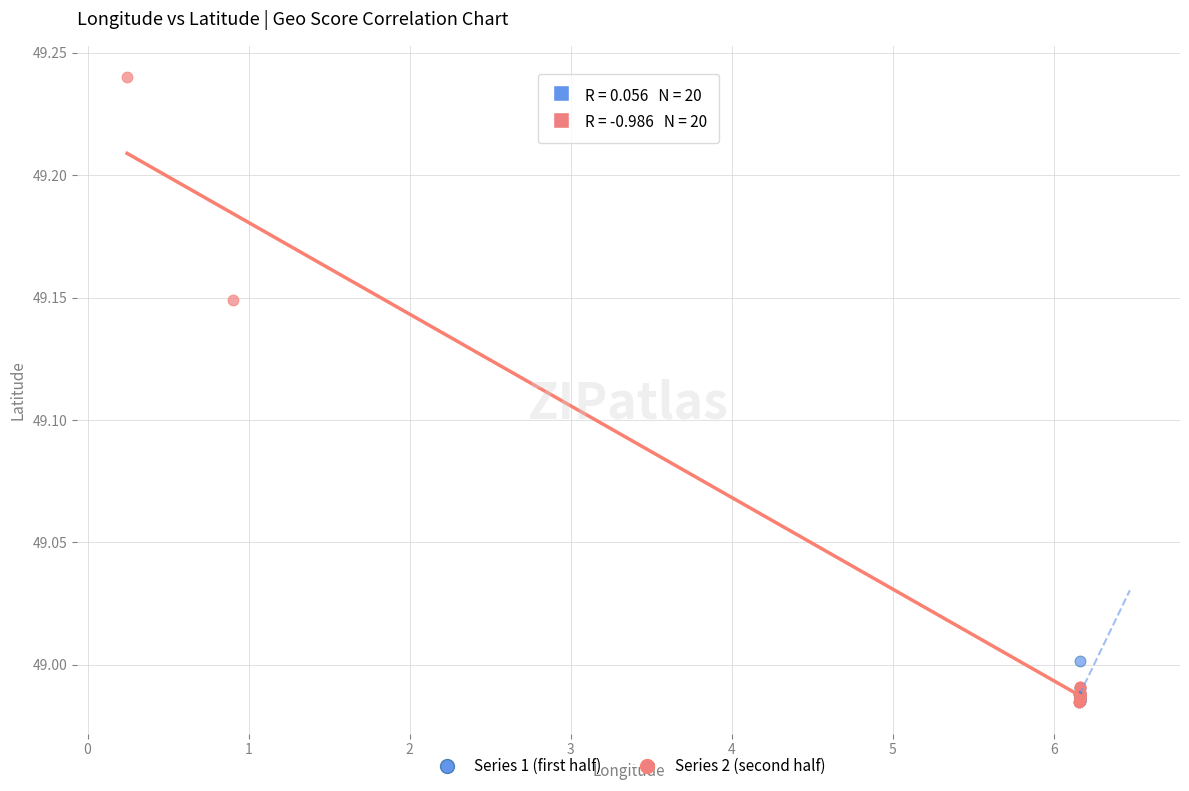

Which series reaches the maximum Y coordinate?

Series 2 (second half)